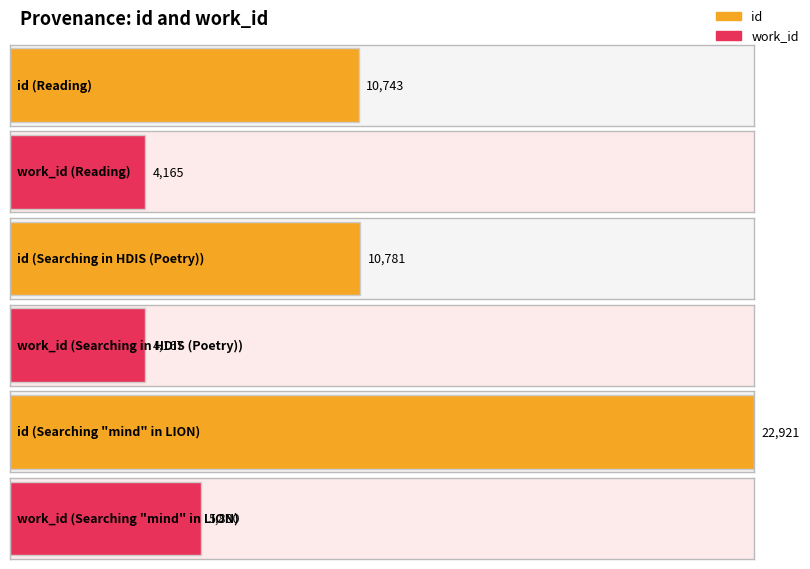

Which series has the widest spread of values?

id